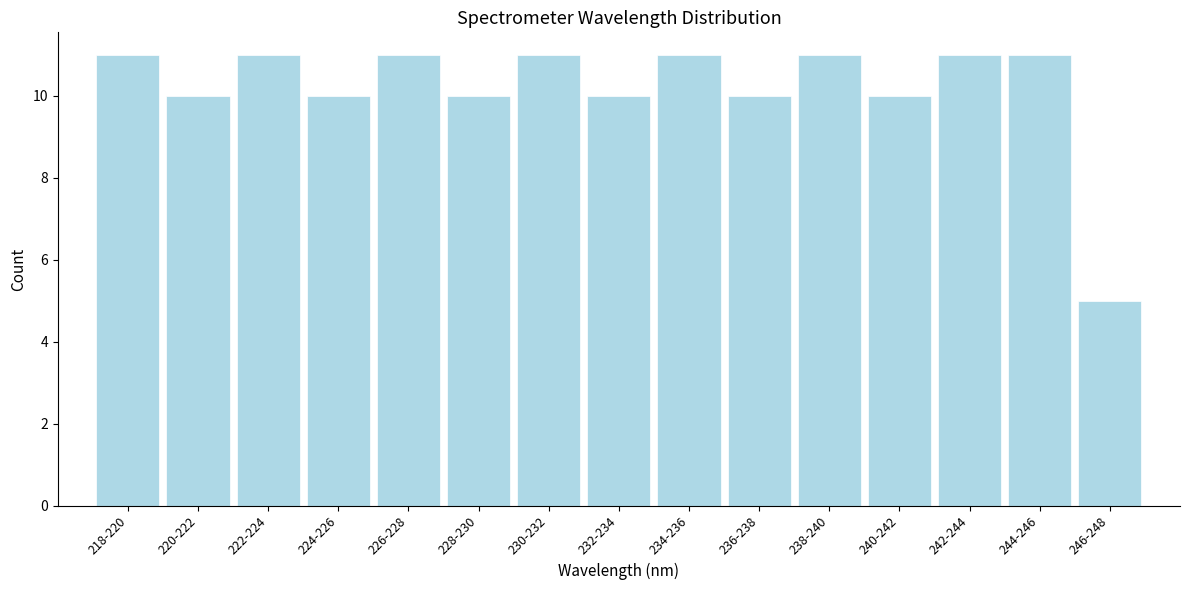

Reading left to right, extract all data points from this chart.

218-220=11	220-222=10	222-224=11	224-226=10	226-228=11	228-230=10	230-232=11	232-234=10	234-236=11	236-238=10	238-240=11	240-242=10	242-244=11	244-246=11	246-248=5